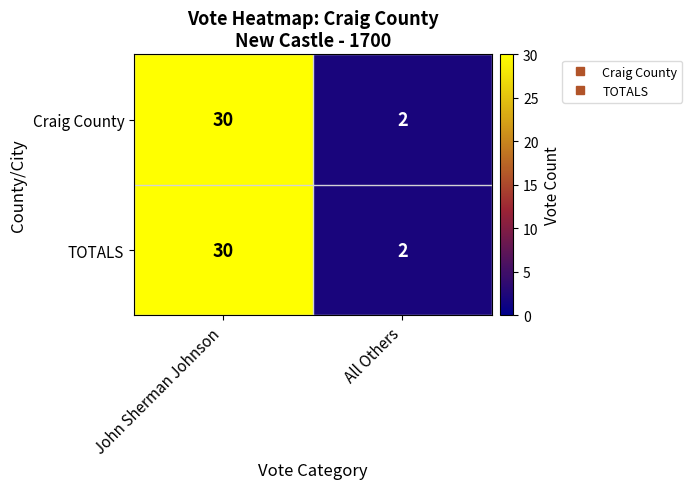

At how many categories does at least one series exceed 19?

1